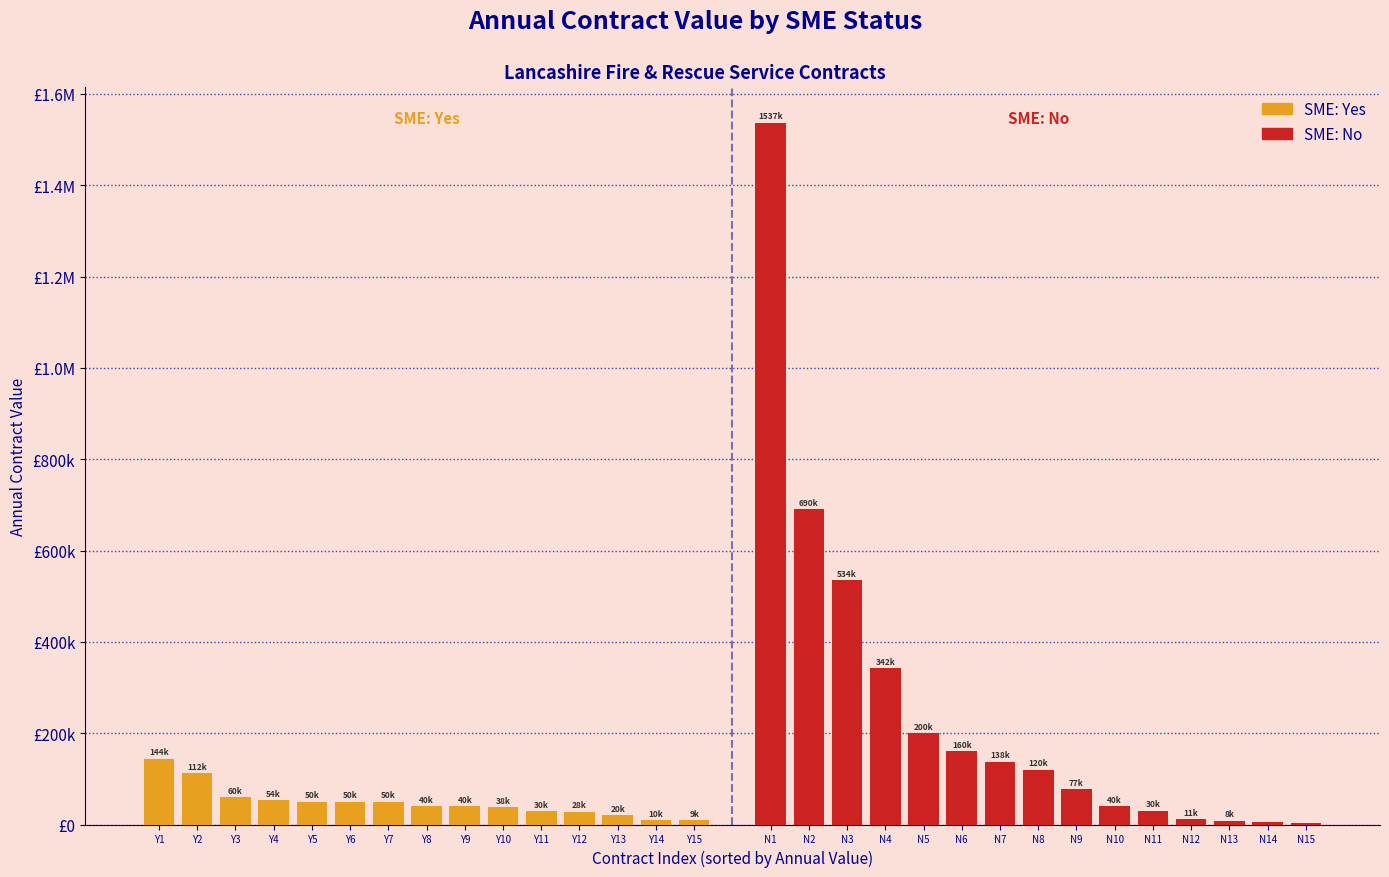

What is the value of the SME: No bar at the 10th from the left?

40000.0